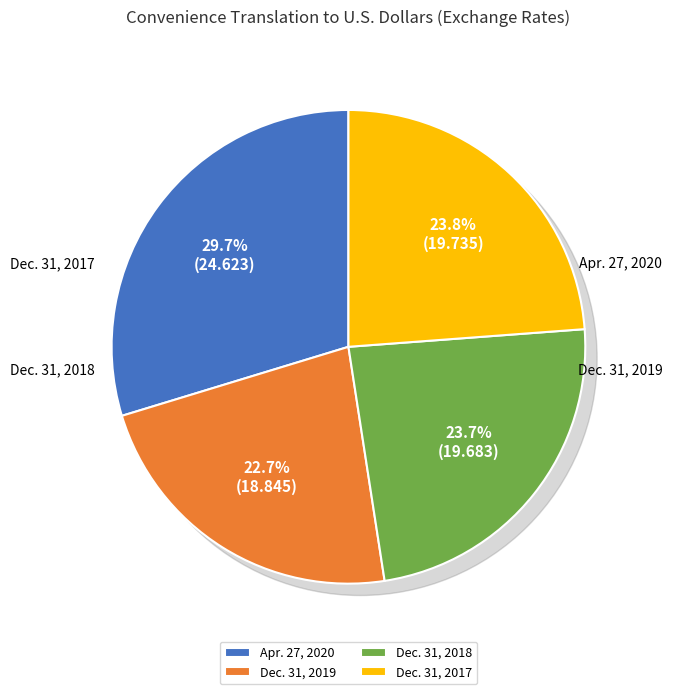

Which slice is the smallest?

Dec. 31, 2019